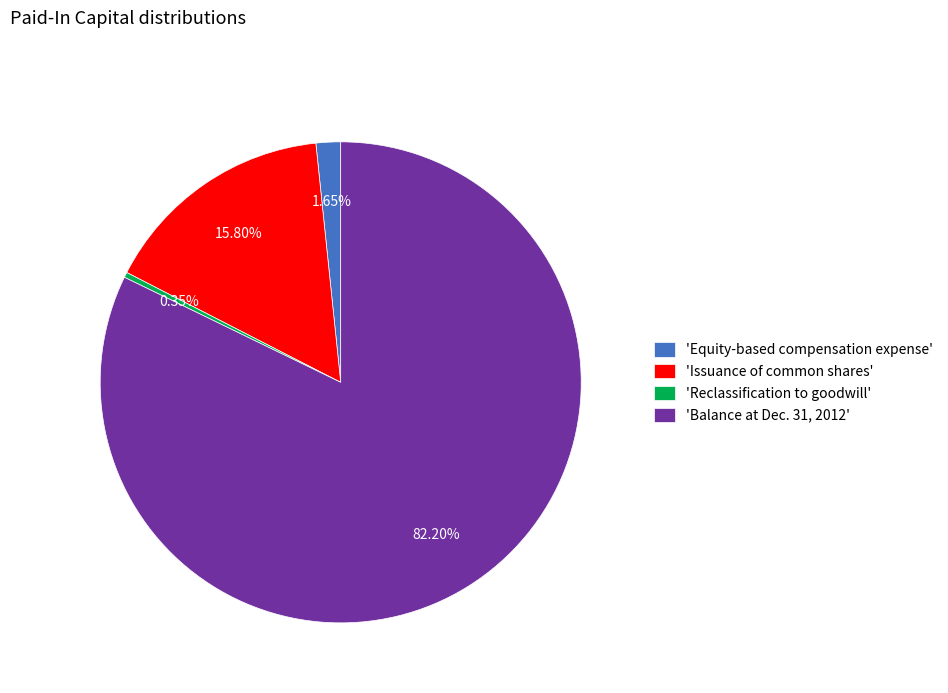

What is the ratio of the value at 'Balance at Dec. 31, 2012' to the value at 'Reclassification to goodwill'?

234.9